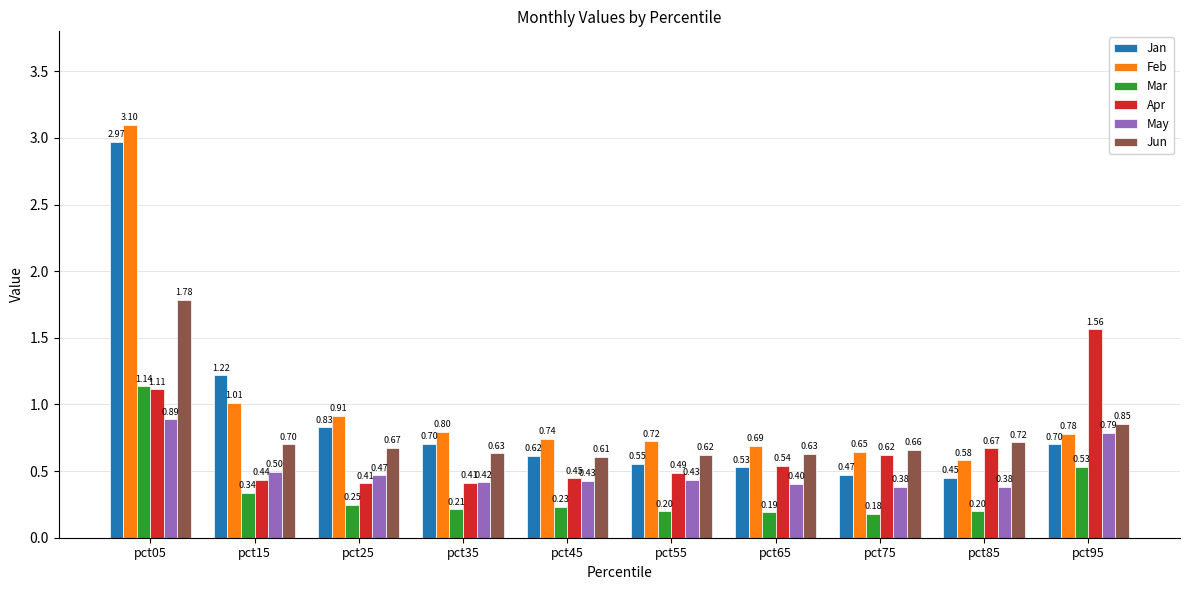

Rank the series by their maximum value, from lowest to highest.

May, Mar, Apr, Jun, Jan, Feb